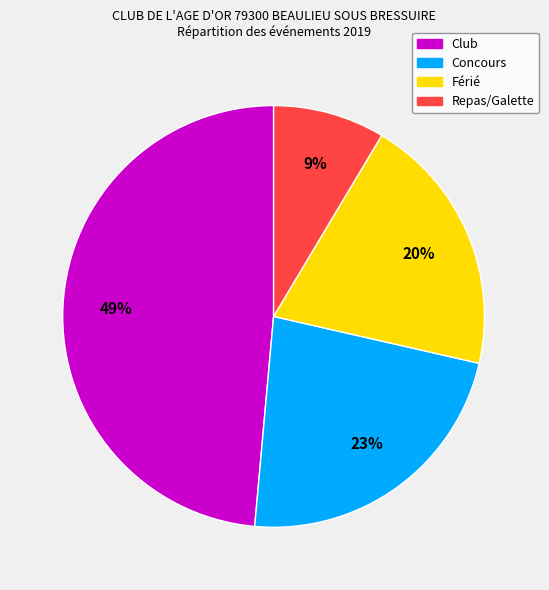

Count the number of slices in the pie.

4